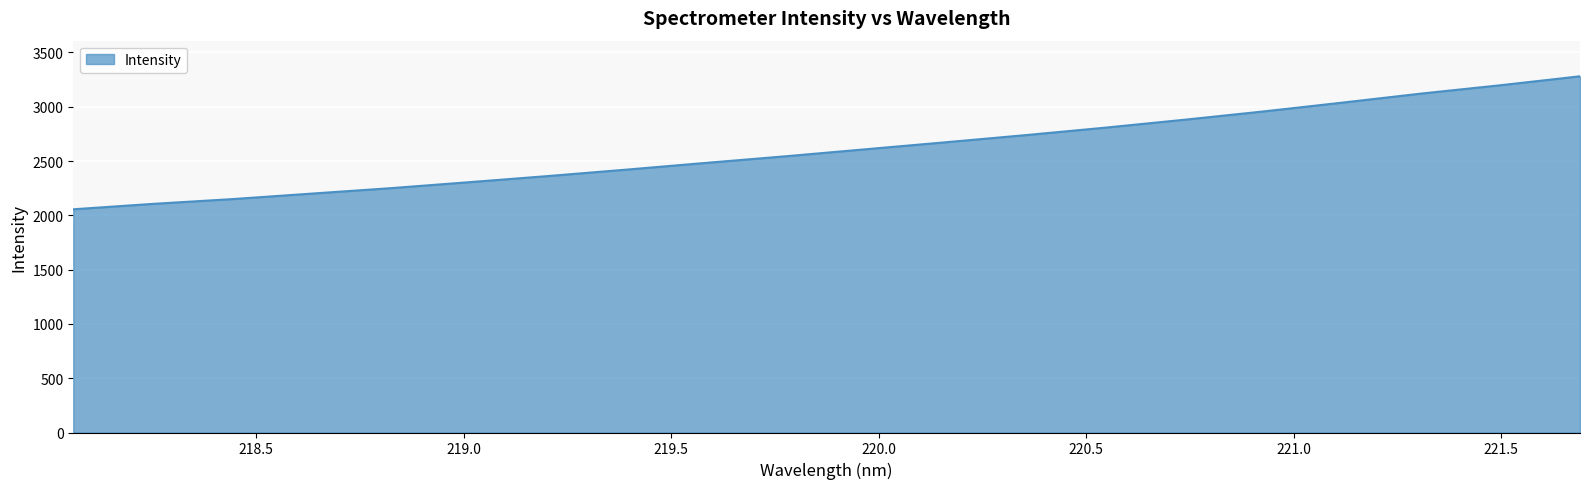

What is the greatest value displayed?

3280.6